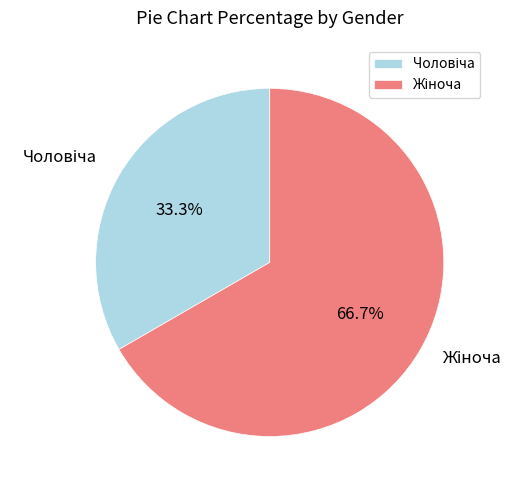

Is there any slice that represents more than half of the pie?

Yes